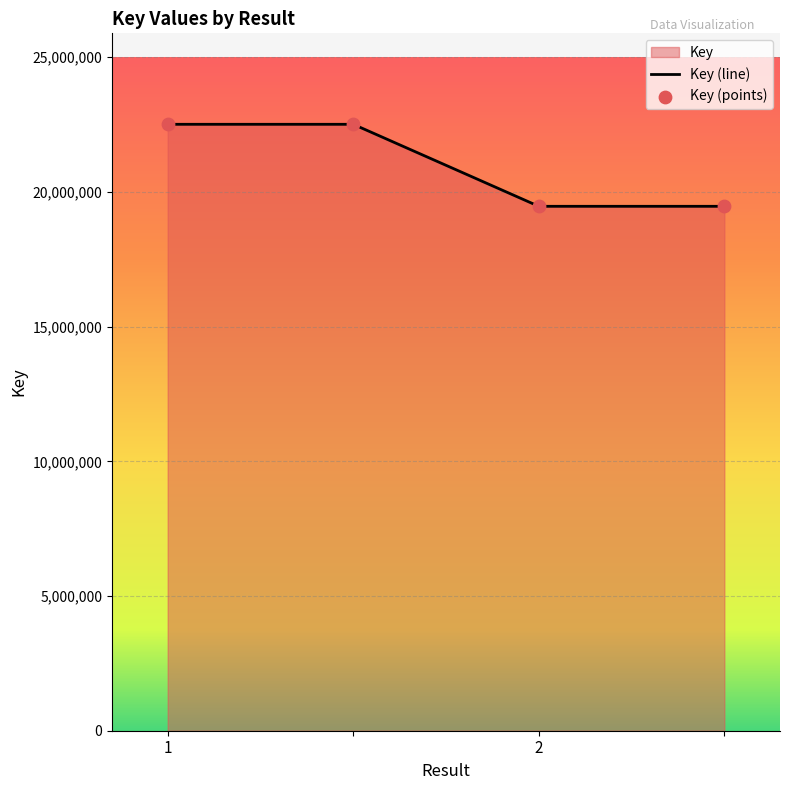

Which series contains the highest Y value?

Key (line)